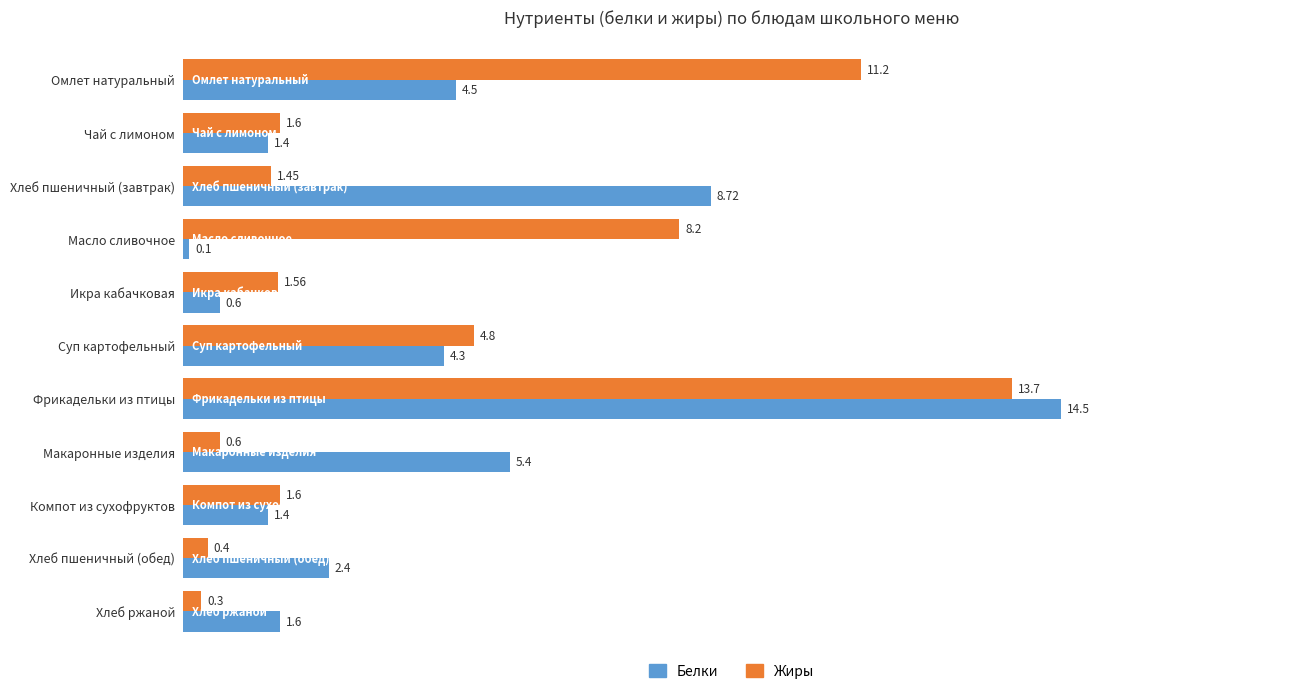

At which category is the sum across all series the highest?

Фрикадельки из птицы